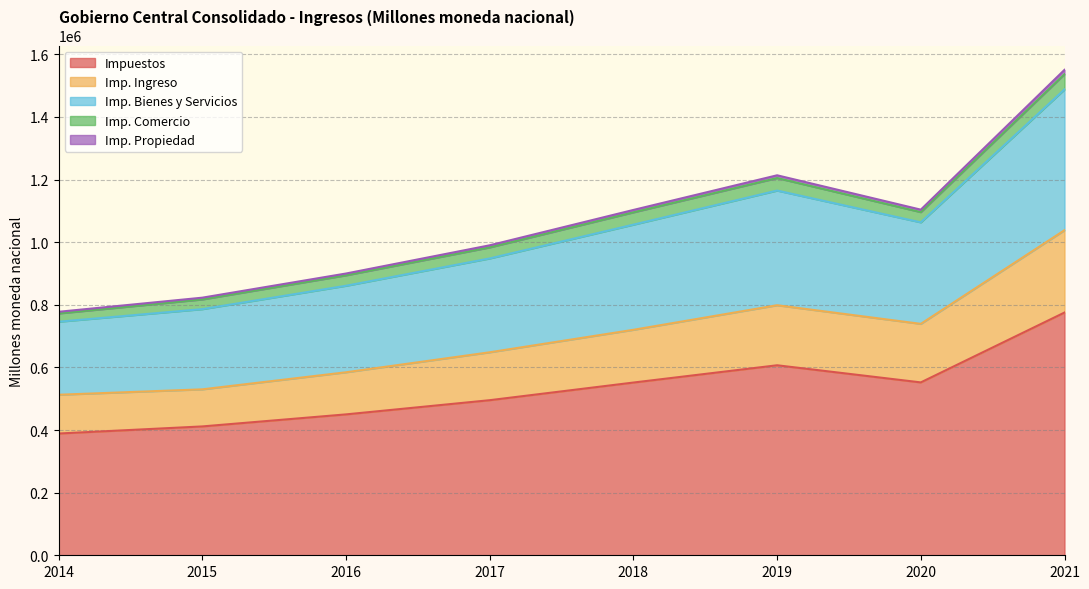

True or false: Impuestos and Imp. Ingreso intersect in this chart.

False